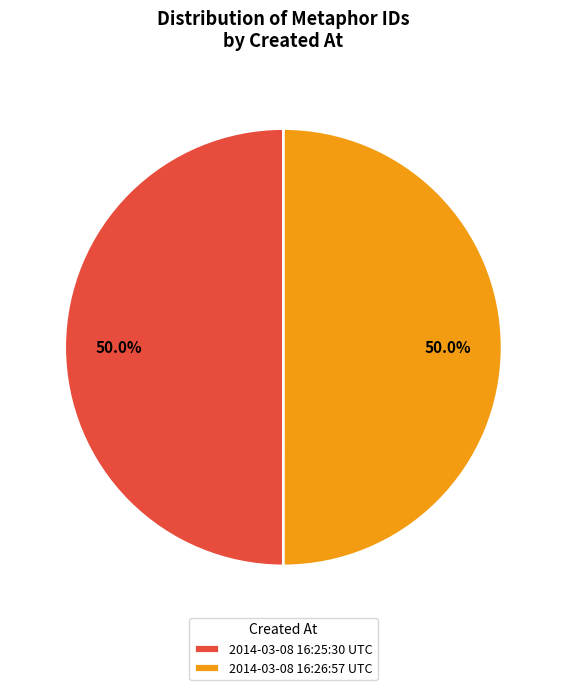

To the nearest percent, what portion does 2014-03-08 16:26:57 UTC represent?

50%